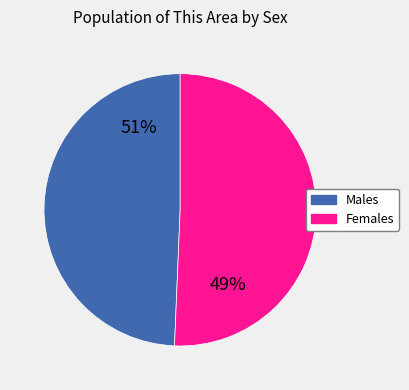

Approximately how many times larger is the value at Male compared to Female?

1.0